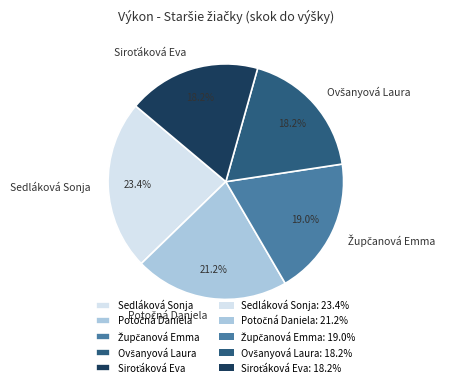

Is there any slice that represents more than half of the pie?

No